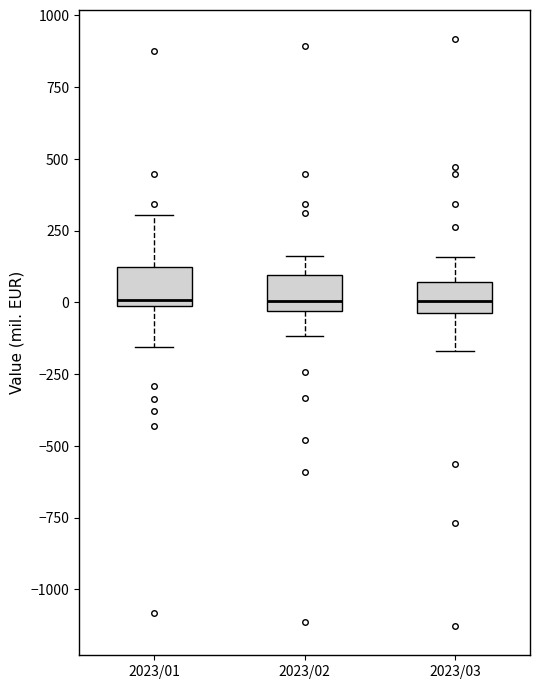

Where is the upper edge of the box for 2023/02 on the y-axis? The values are not printed on the chart, so give them approximately, as read against the axis.

100